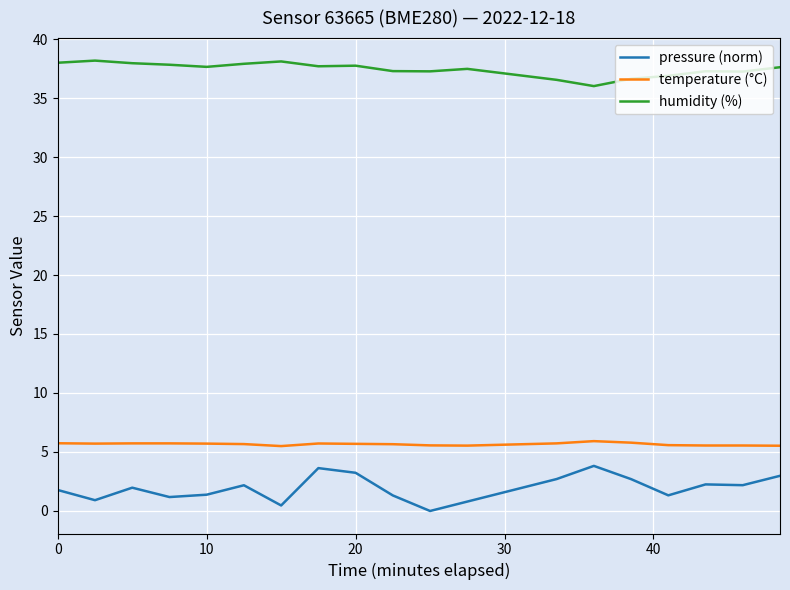

What is the sum of all temperature (°C) values?

107.6